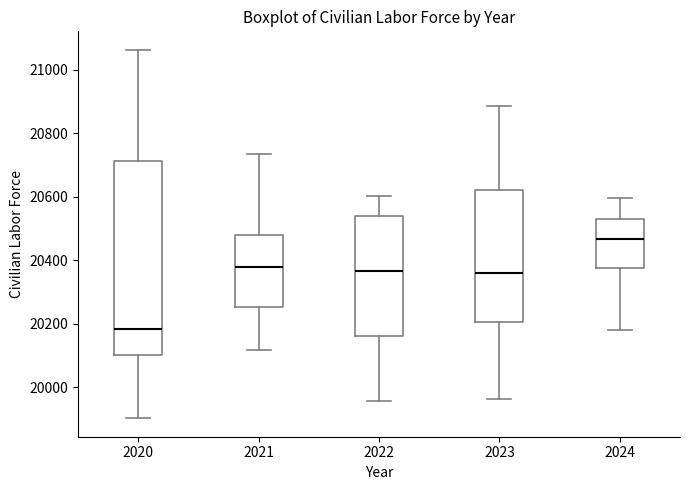

Reading left to right, transcribe this box plot: for each box, give where its median line is, the range the box spans, and where its two whiskers end, as read against the y-axis. The values are not printed on the chart, so give them approximately, as read against the axis.

2020: median 20180, box 20100 to 20720, whiskers 19900 to 21060
2021: median 20380, box 20260 to 20480, whiskers 20120 to 20740
2022: median 20360, box 20160 to 20540, whiskers 19960 to 20600
2023: median 20360, box 20200 to 20620, whiskers 19960 to 20880
2024: median 20460, box 20380 to 20540, whiskers 20180 to 20600